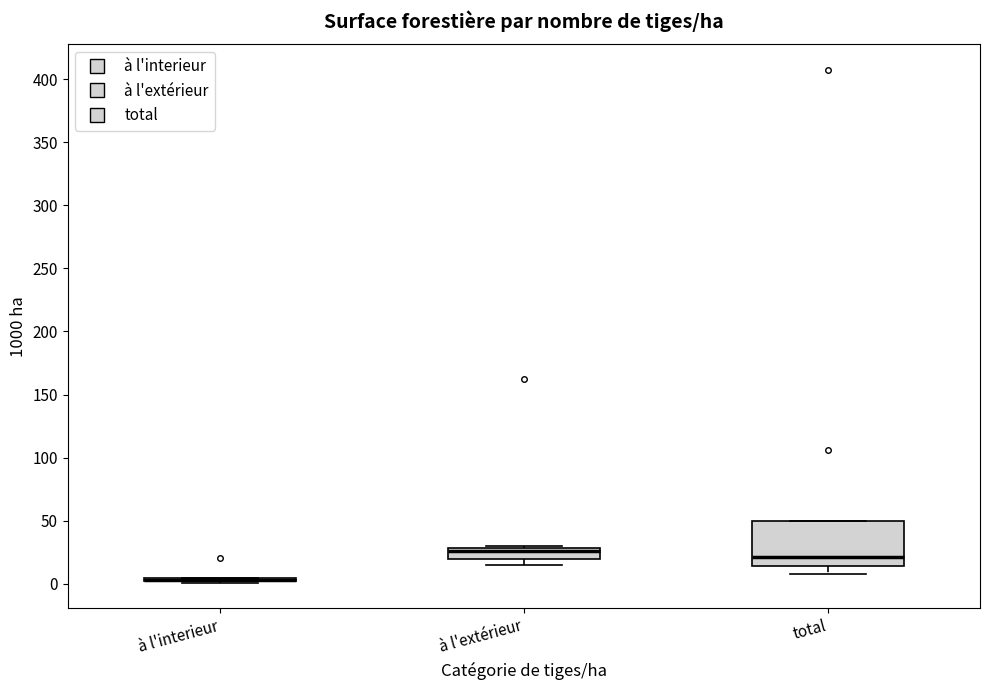

Reading left to right, read every box against the y-axis: the position of its median line, the range the box covers, and the ends of its whiskers. The values are not printed on the chart, so give them approximately, as read against the axis.

à l'interieur: box collapsed to a line at 5, whiskers 0 to 5
à l'extérieur: median 25, box 20 to 30, whiskers 15 to 30 (just above the box's upper edge)
total: median 20, box 15 to 50, whiskers 10 to 50